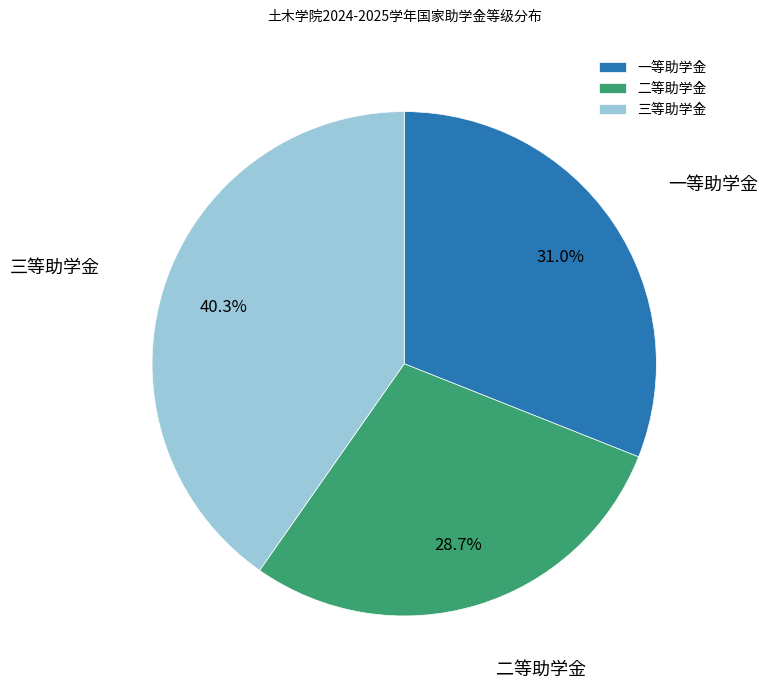

What is the smallest slice in the pie chart?

二等助学金